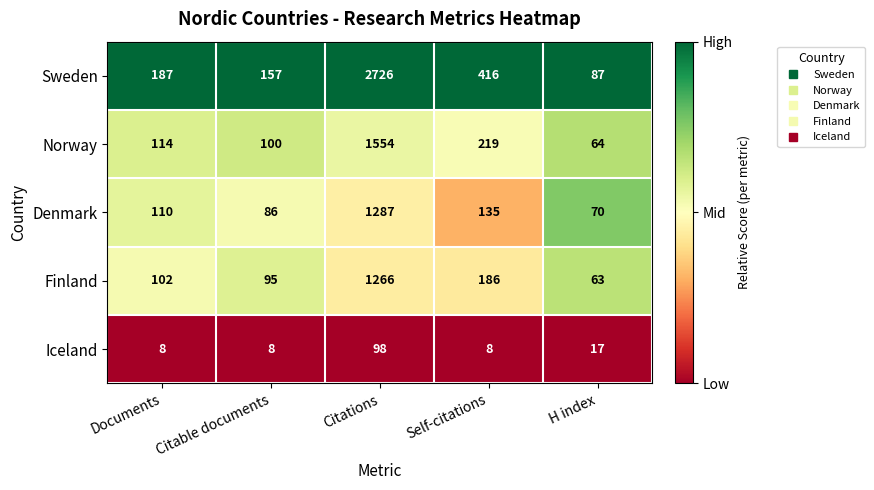

The value of Sweden at Citable documents is 157. True or false?

True